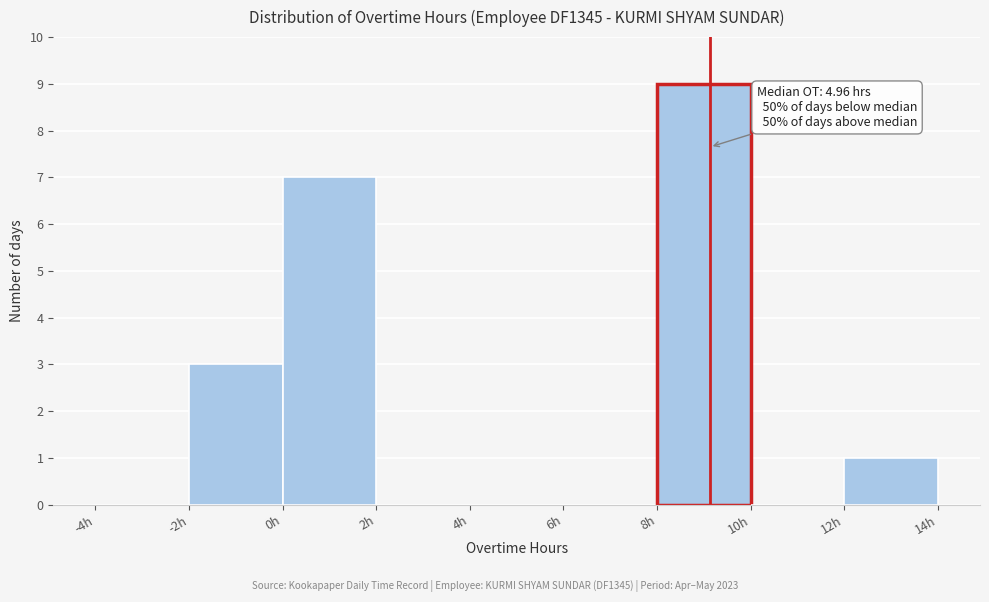

Over which range of the x-axis is the bar tallest?

8 to 10